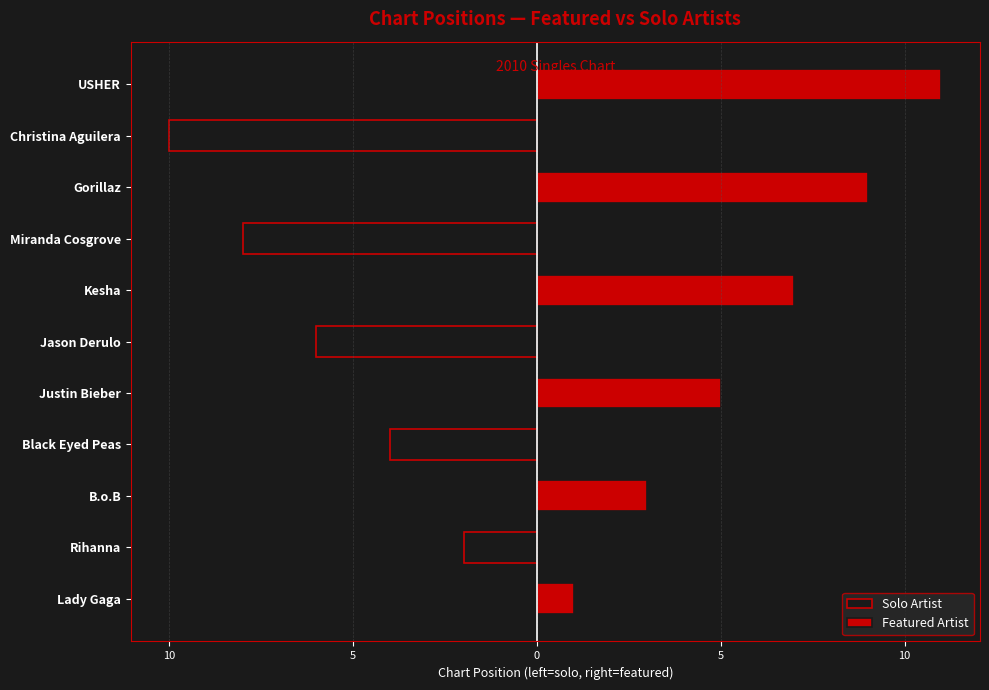

The Featured Artist series shows 0 at Black Eyed Peas. True or false?

True